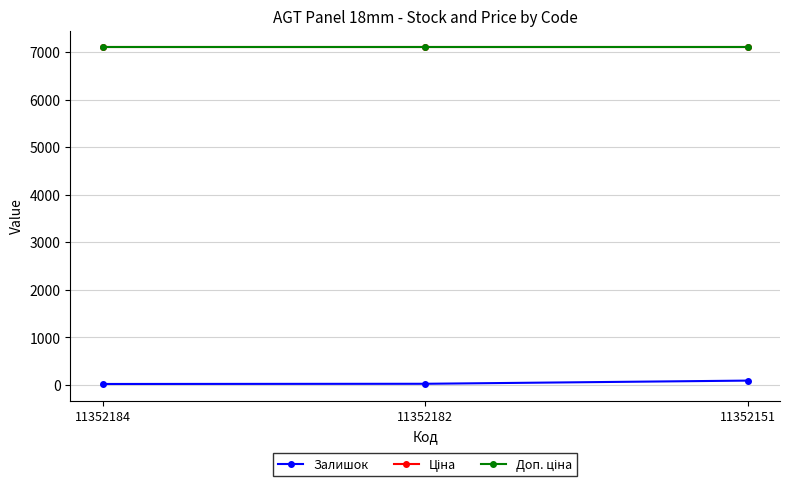

Which series changed the most between 11352184 and 11352151?

Залишок